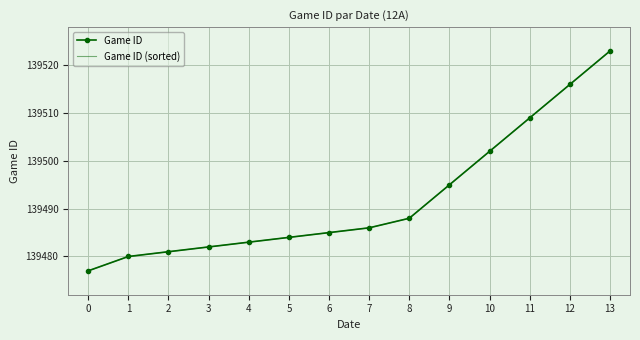

Reading left to right, what are all the values shown in this chart?

Game ID: 0=139477	1=139480	2=139481	3=139482	4=139483	5=139484	6=139485	7=139486	8=139488	9=139495	10=139502	11=139509	12=139516	13=139523
Game ID (sorted): 0=139477	1=139480	2=139481	3=139482	4=139483	5=139484	6=139485	7=139486	8=139488	9=139495	10=139502	11=139509	12=139516	13=139523